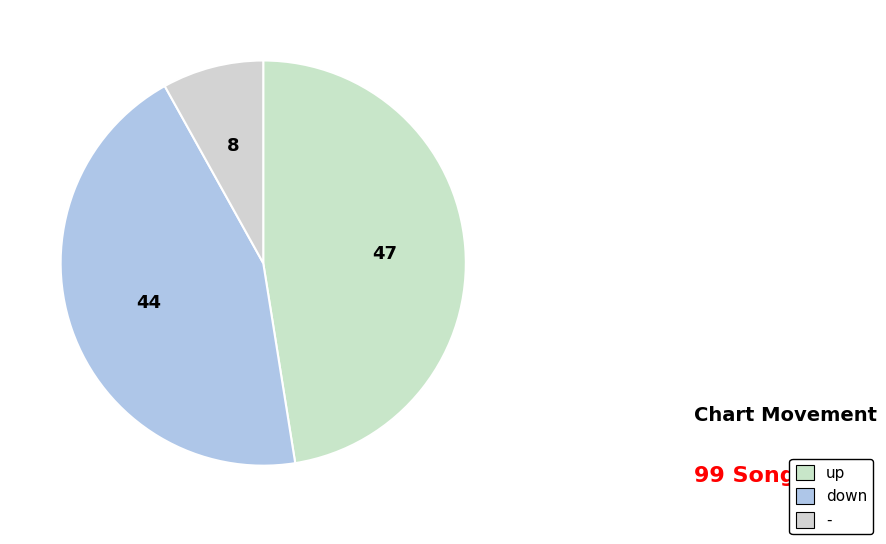

Count the number of slices in the pie.

3